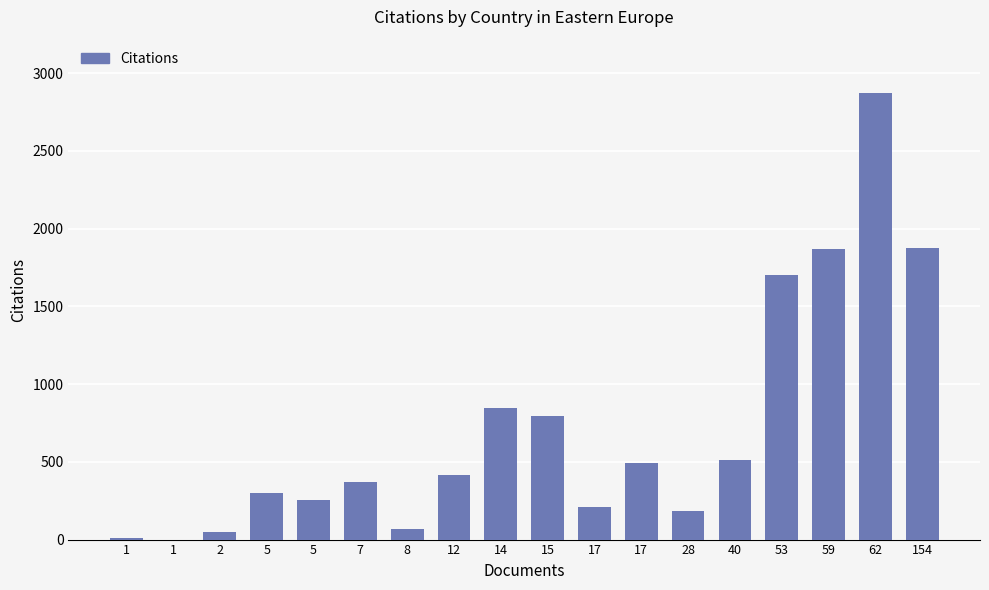

Which label corresponds to the largest value in the chart?

62